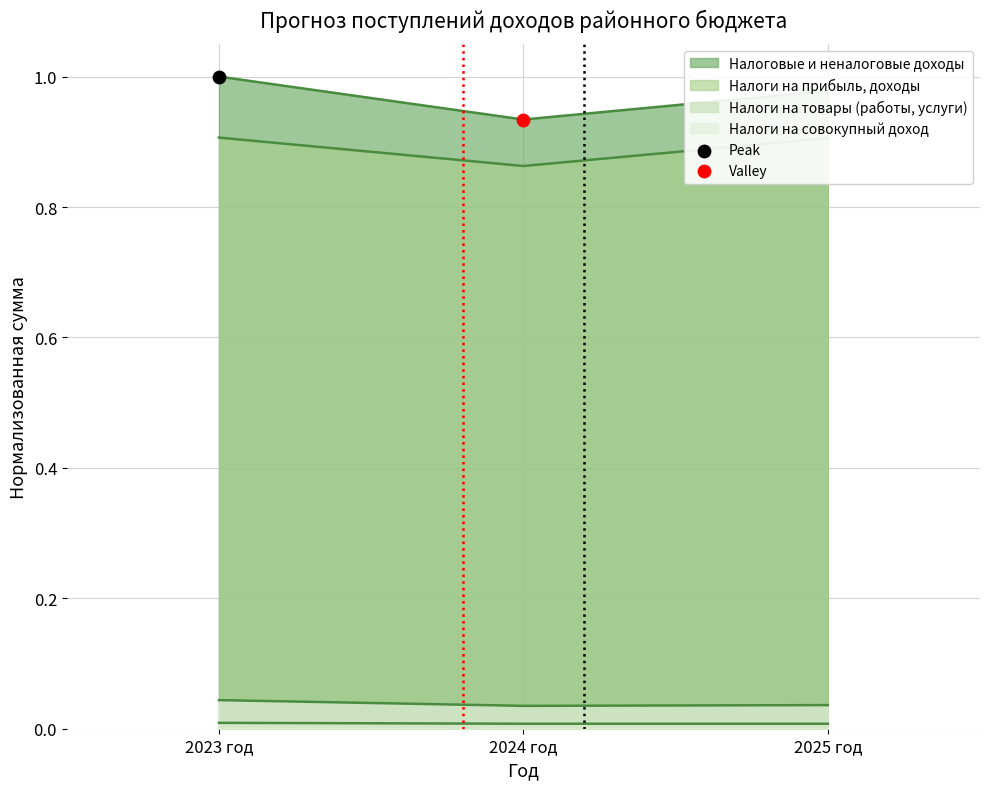

What are all the series names shown in the legend?

Налоговые и неналоговые доходы, Налоги на прибыль, доходы, Налоги на товары (работы, услуги), Налоги на совокупный доход